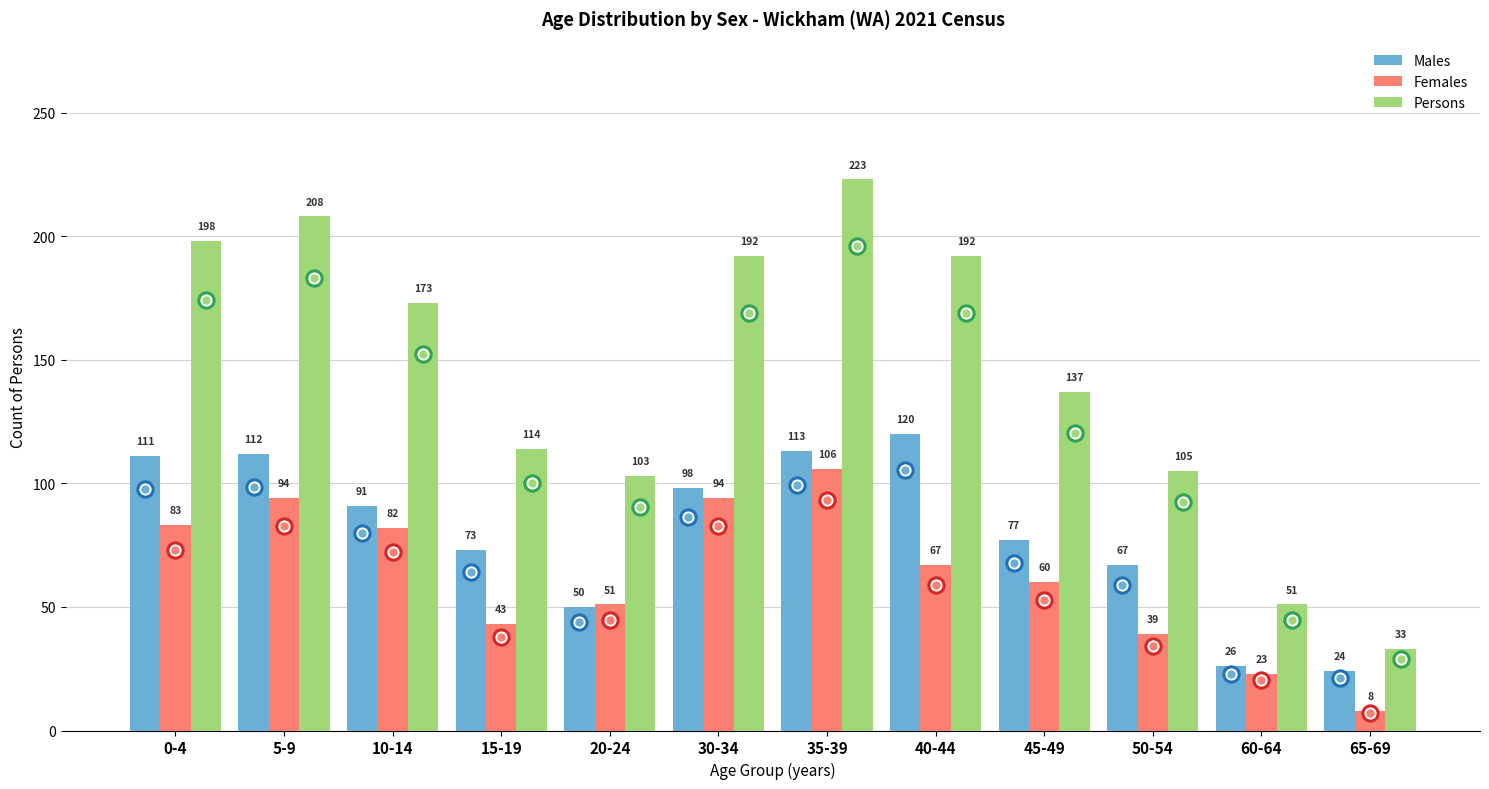

What position from the right is 65-69?

1